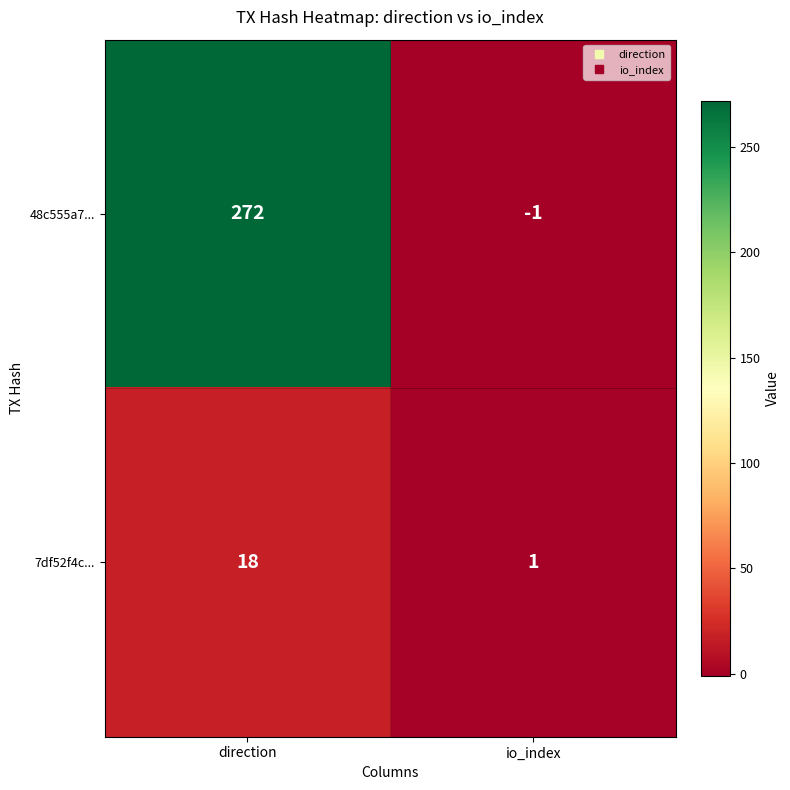

At which label is 48c555a7... closest to 135?

io_index